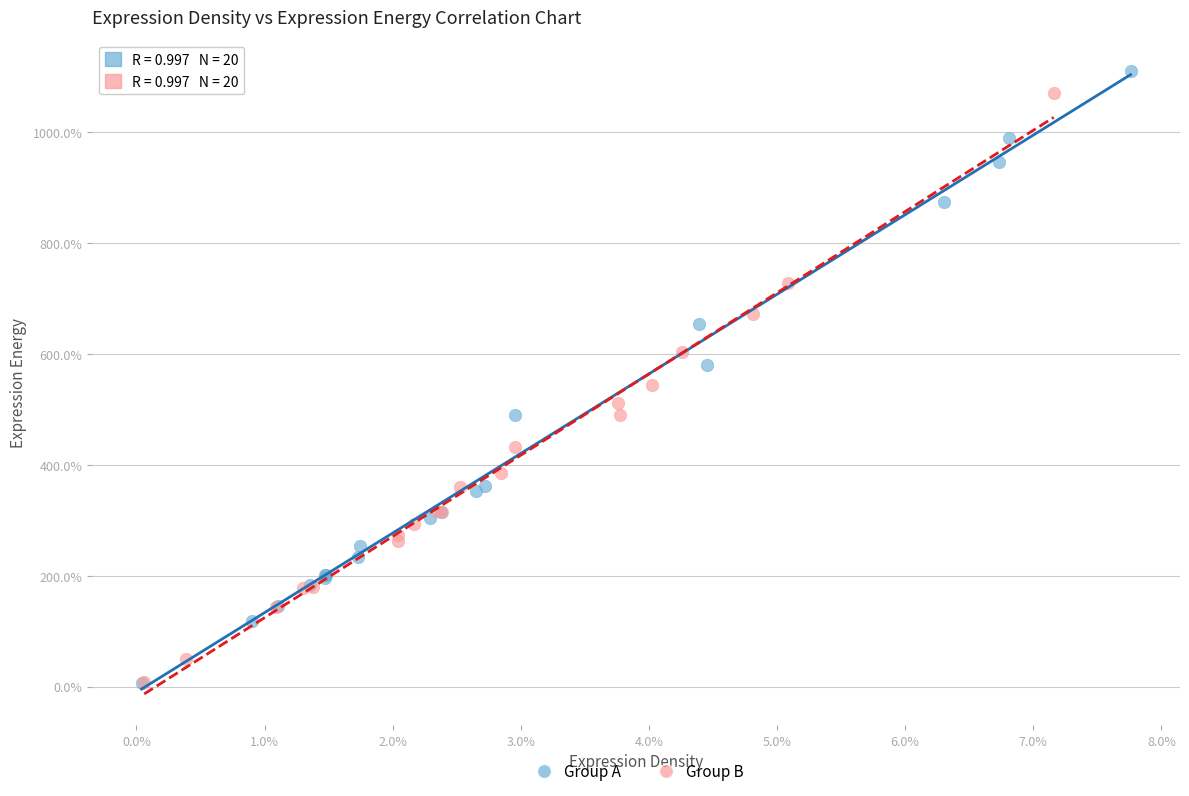

What are all the series names shown in the legend?

Group A, Group B